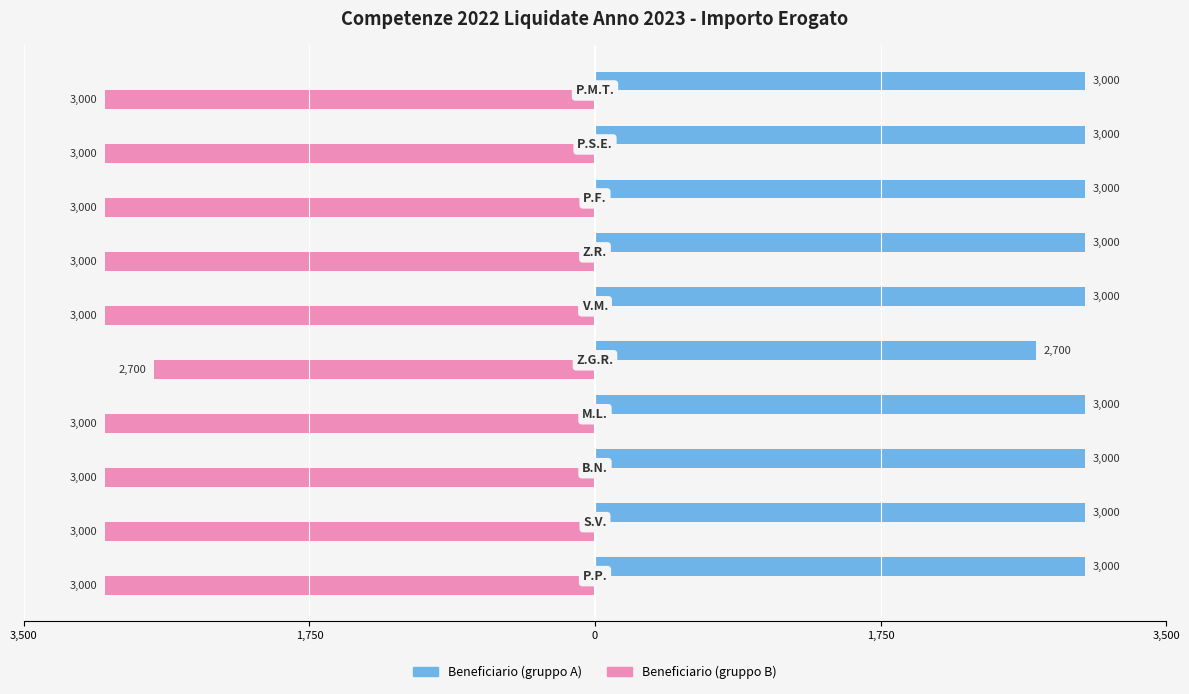

How many series are shown in this chart?

2